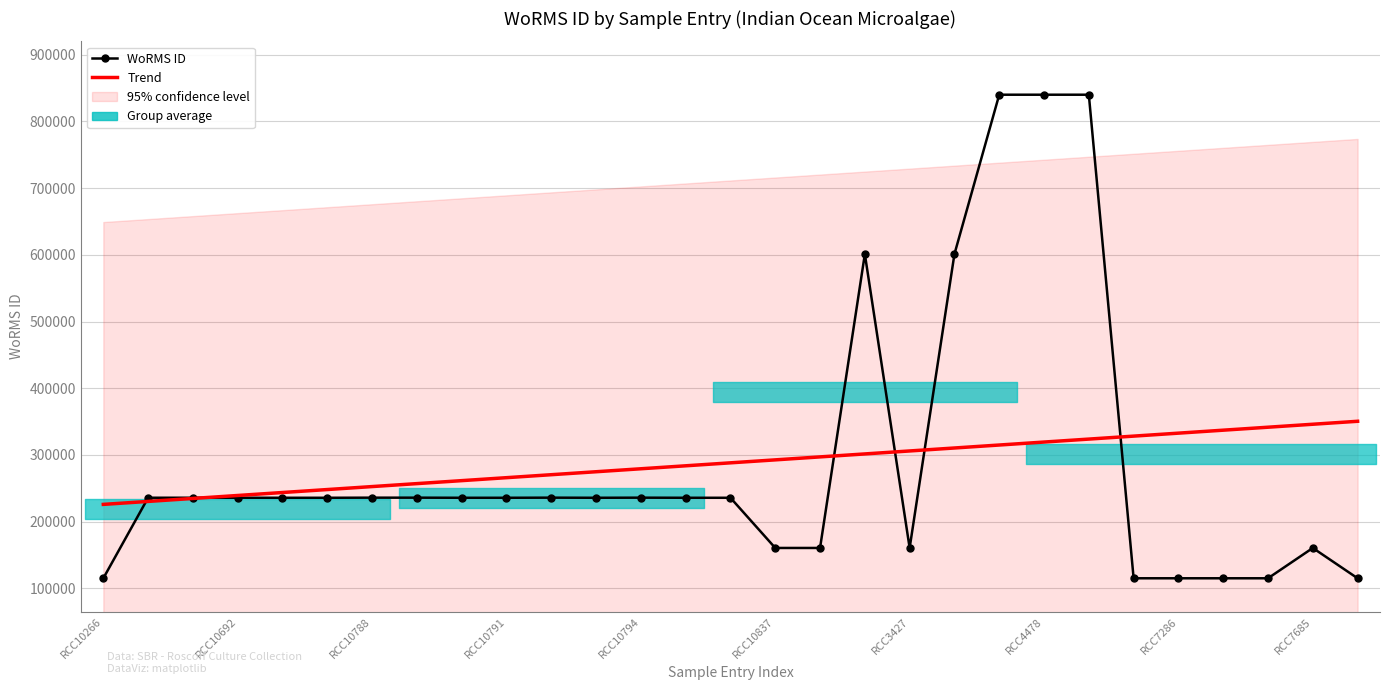

What is the value of the Trend point at the 1st from the left?

225885.3